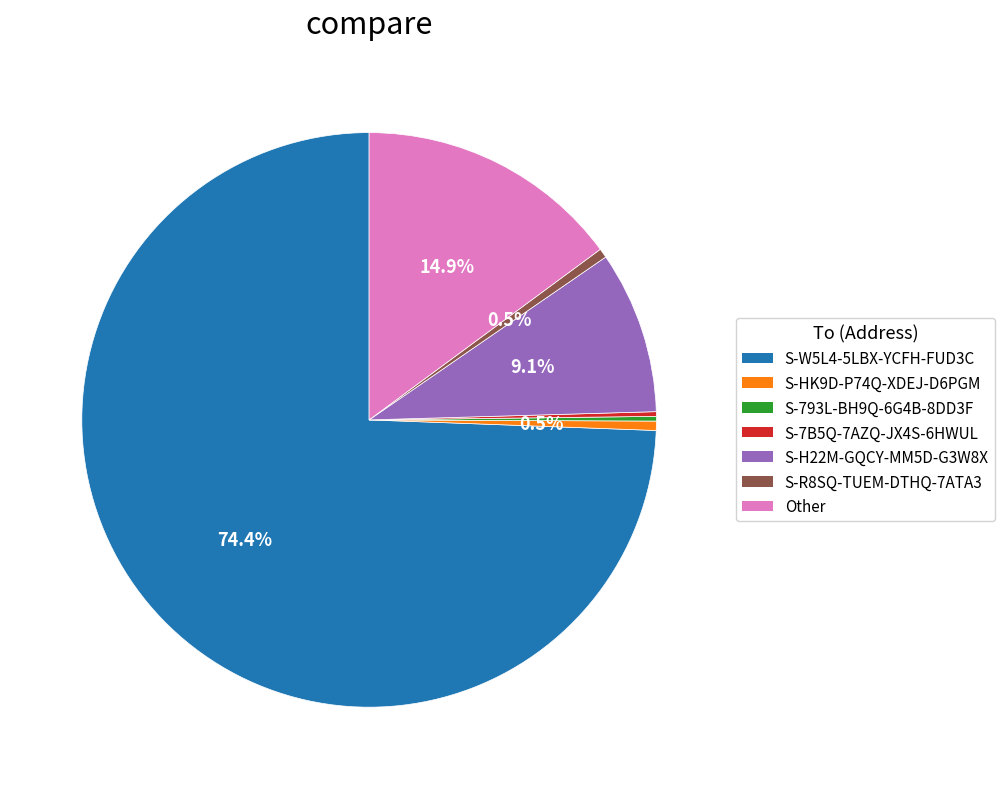

Do Other and S-R8SQ-TUEM-DTHQ-7ATA3 together represent more than half of the pie?

No